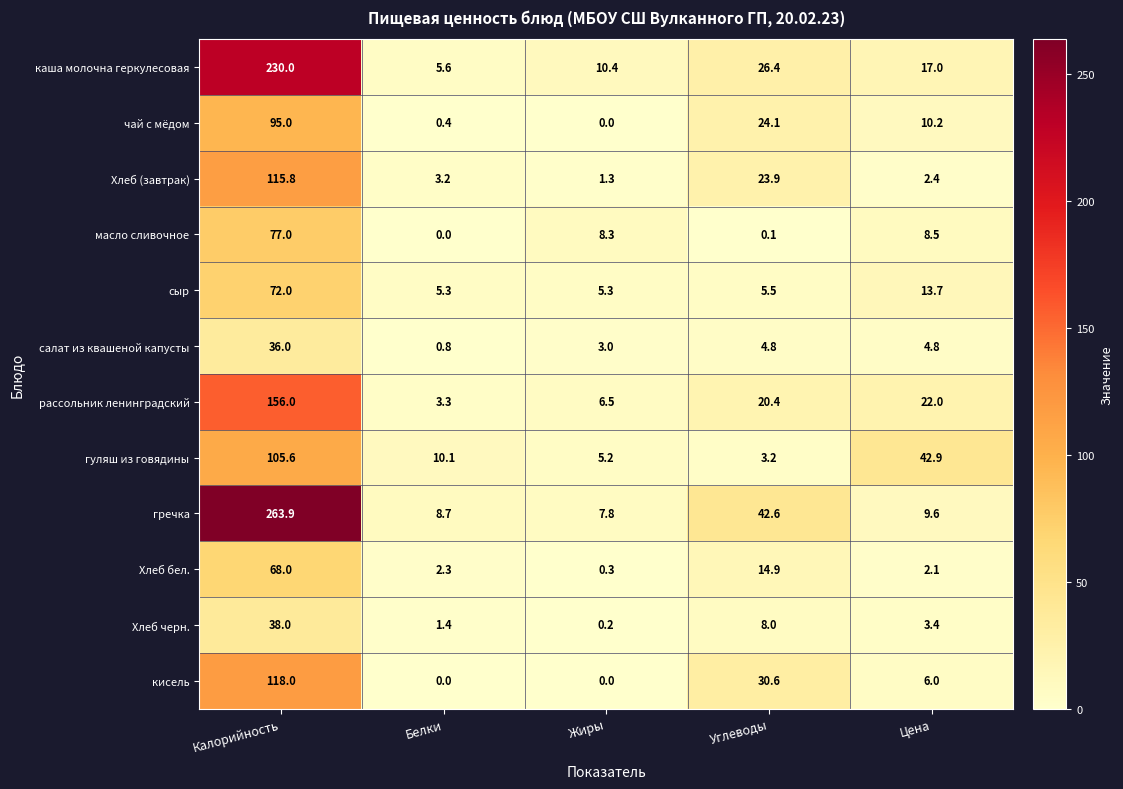

What is the sum of all кисель values?

154.6